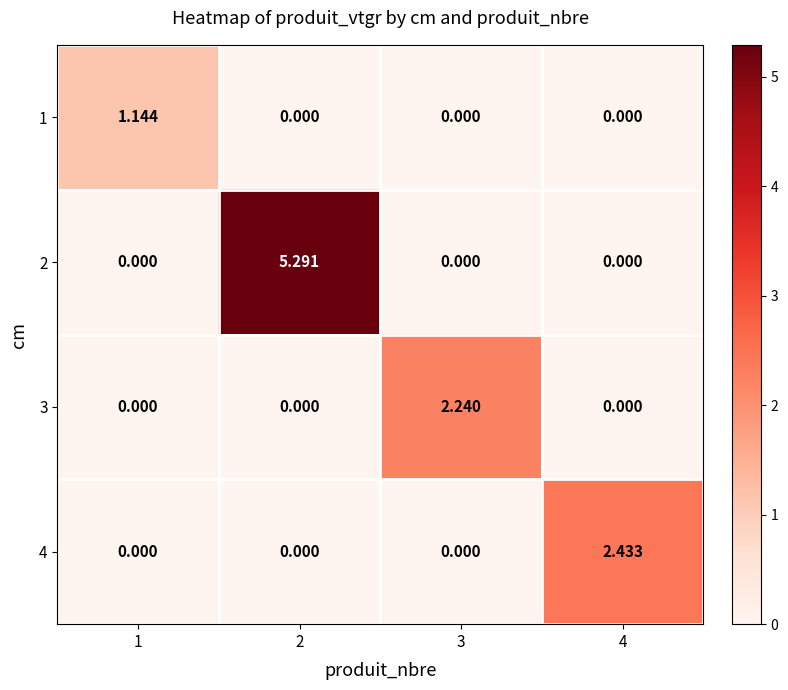

How many distinct data groups are displayed?

4